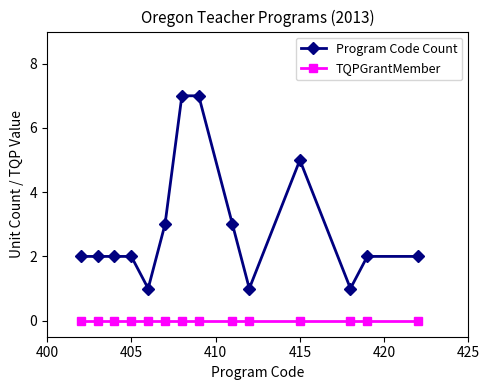

Which series has the widest spread of values?

Program Code Count